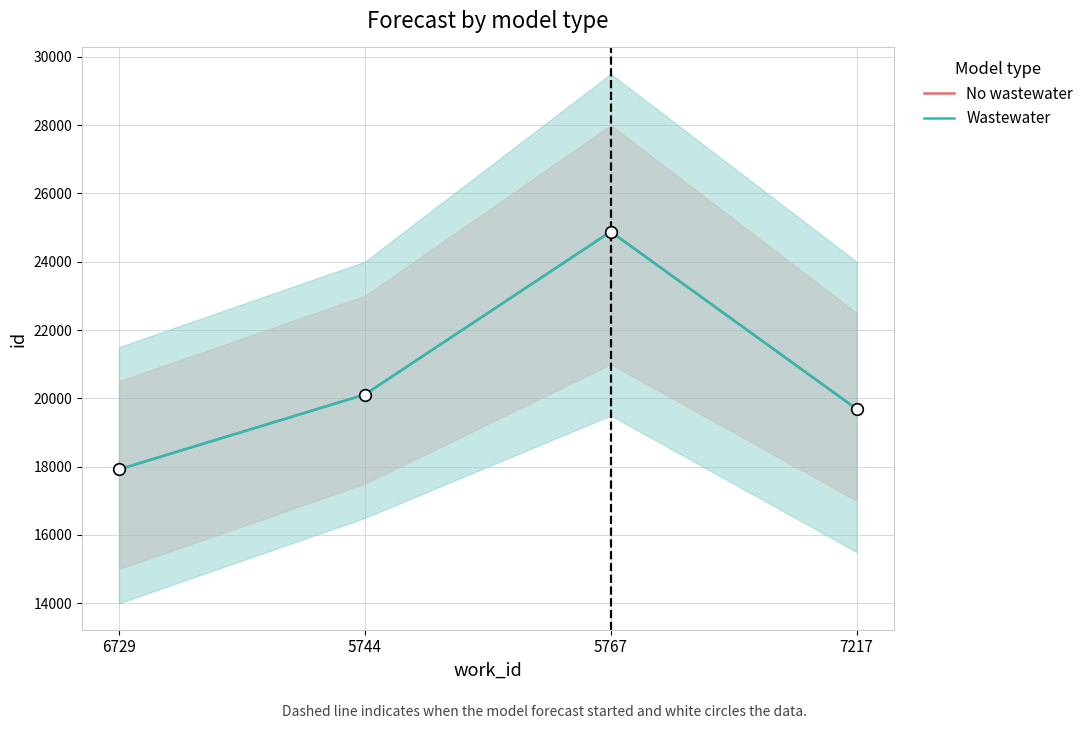

At how many categories does at least one series exceed 23504?

1